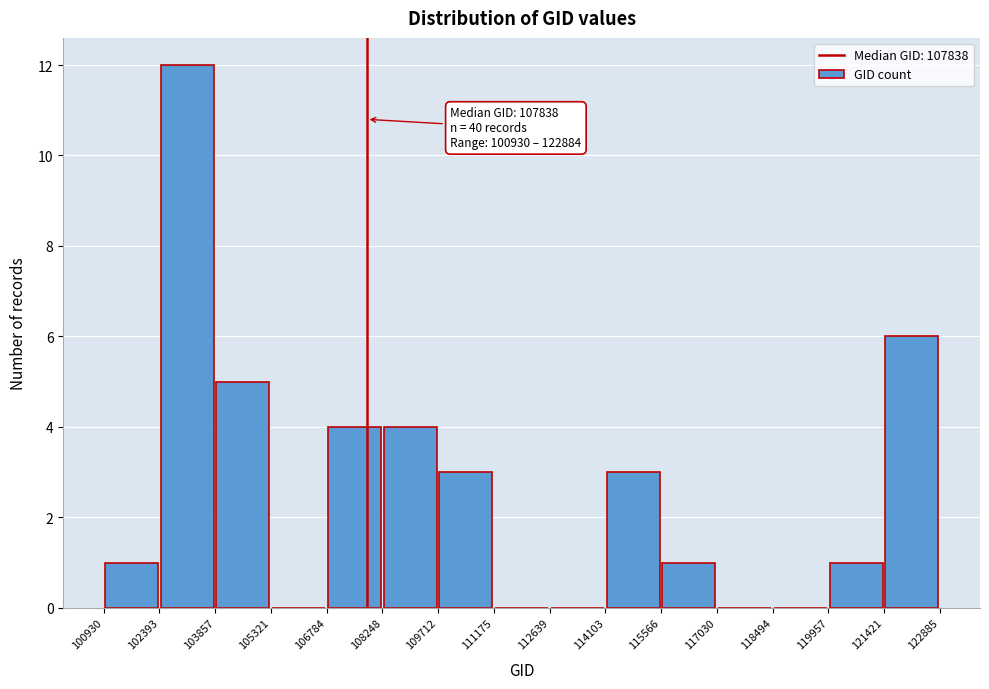

Which range on the x-axis has the tallest bar?

102393 to 103857